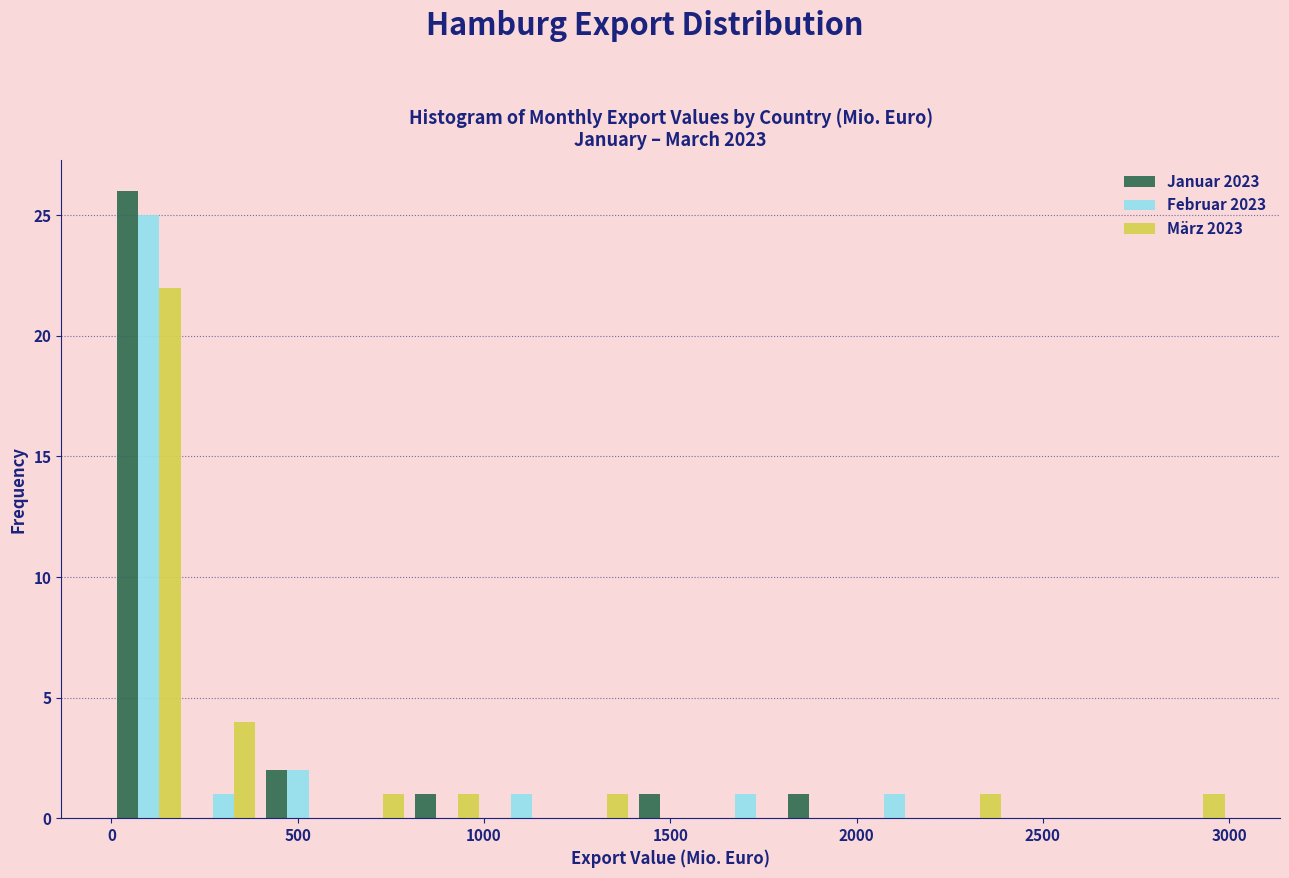

Reading left to right, transcribe this chart: for each range on the x-axis, give the height of each series' bar. Neither the bar edges nor the heights are printed on the chart, so give them approximately, as read against the axes.

0 to 200: Januar 2023=26	Februar 2023=25	März 2023=22
200 to 400: Januar 2023=0	Februar 2023=1	März 2023=4
400 to 600: Januar 2023=2	Februar 2023=2	März 2023=0
600 to 800: Januar 2023=0	Februar 2023=0	März 2023=1
800 to 1000: Januar 2023=1	Februar 2023=0	März 2023=1
1000 to 1200: Januar 2023=0	Februar 2023=1	März 2023=0
1200 to 1400: Januar 2023=0	Februar 2023=0	März 2023=1
1400 to 1600: Januar 2023=1	Februar 2023=0	März 2023=0
1600 to 1800: Januar 2023=0	Februar 2023=1	März 2023=0
1800 to 2000: Januar 2023=1	Februar 2023=0	März 2023=0
2000 to 2200: Januar 2023=0	Februar 2023=1	März 2023=0
2200 to 2400: Januar 2023=0	Februar 2023=0	März 2023=1
2400 to 2600: Januar 2023=0	Februar 2023=0	März 2023=0
2600 to 2800: Januar 2023=0	Februar 2023=0	März 2023=0
2800 to 3000: Januar 2023=0	Februar 2023=0	März 2023=1